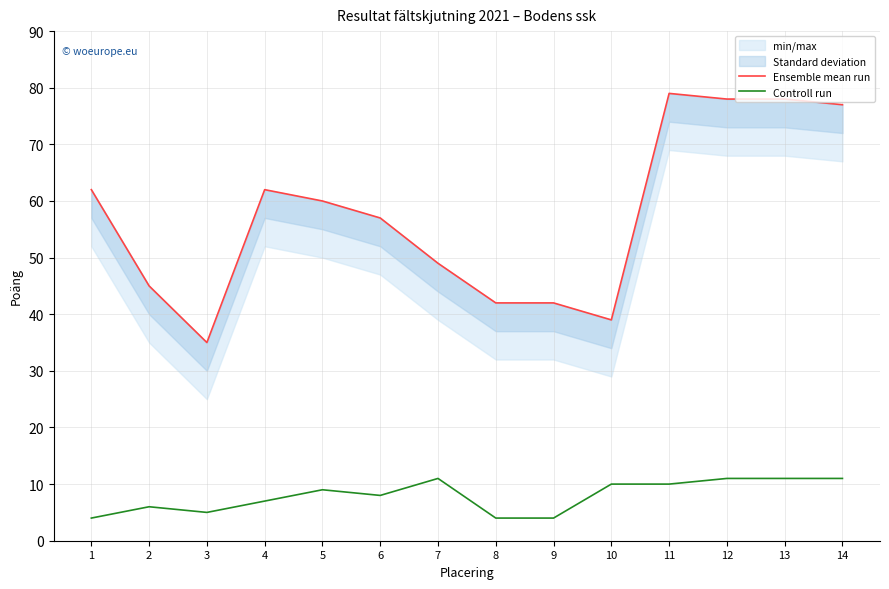

At which label does Ensemble mean run reach its peak?

11